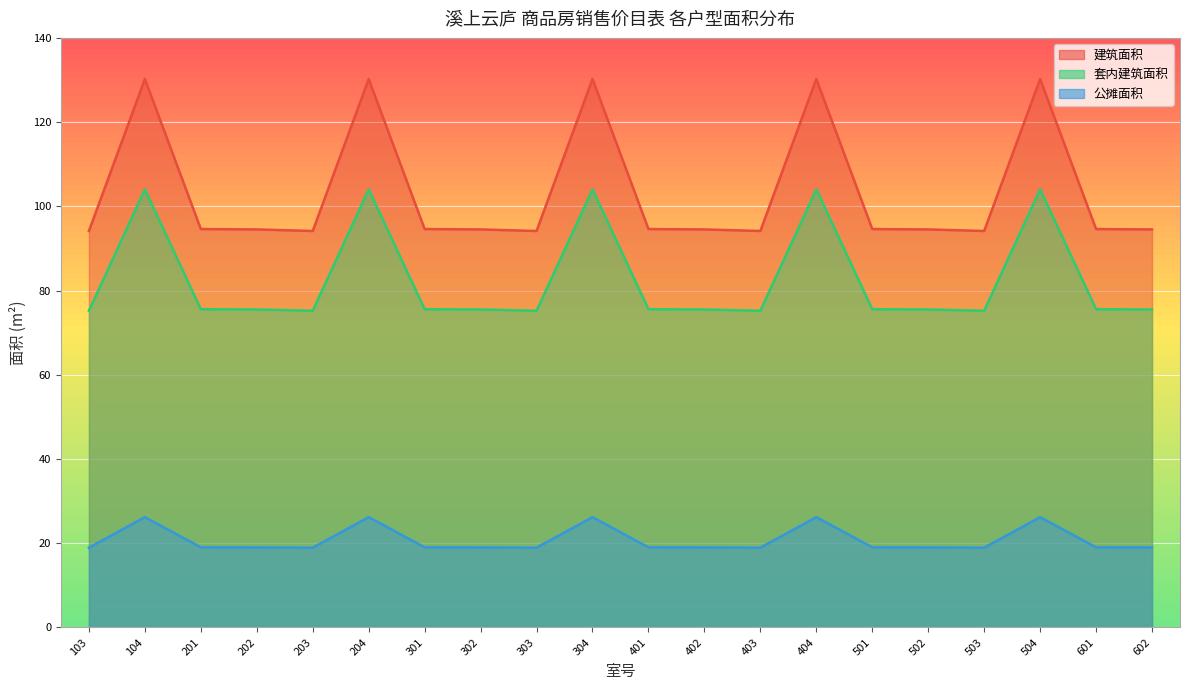

What is the greatest value displayed?

130.2